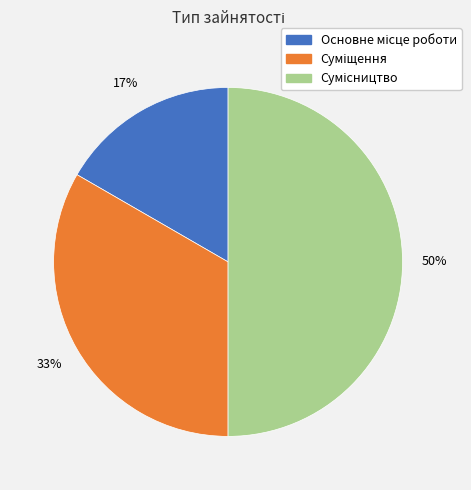

To the nearest percent, what is the difference between the largest and smallest slice percentages?

33%